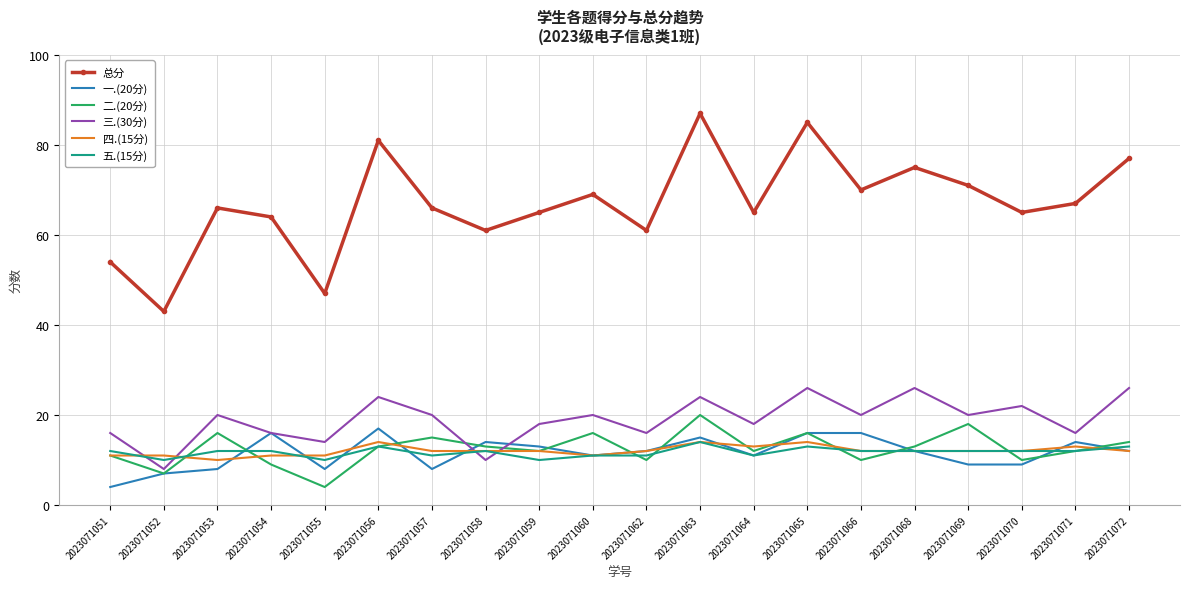

What is the total value across all series at 2023071054?

128